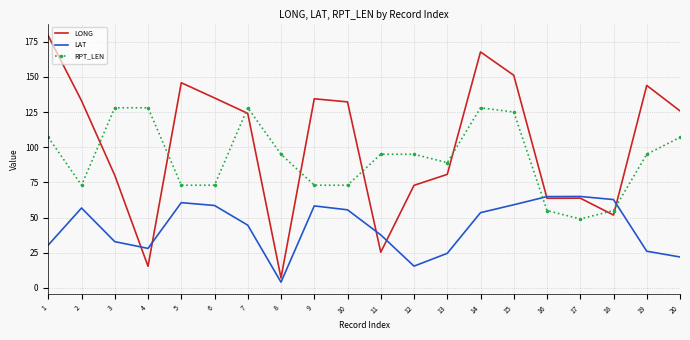

What is the difference between the highest and lowest values at 3?

95.1